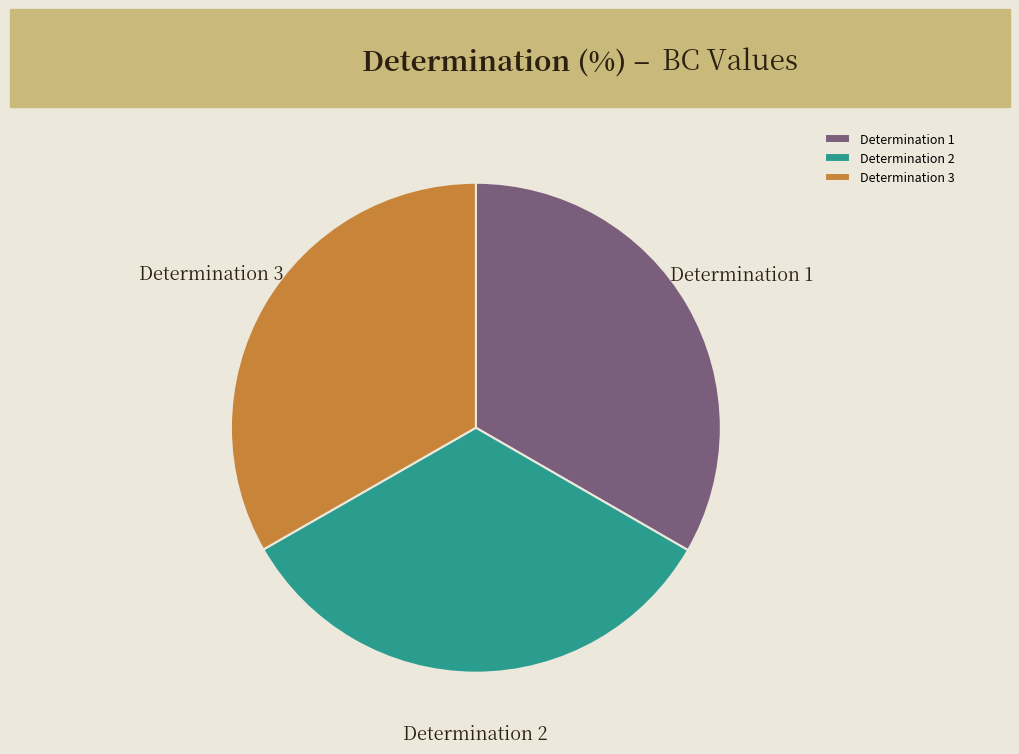

Does any single category account for the majority?

No